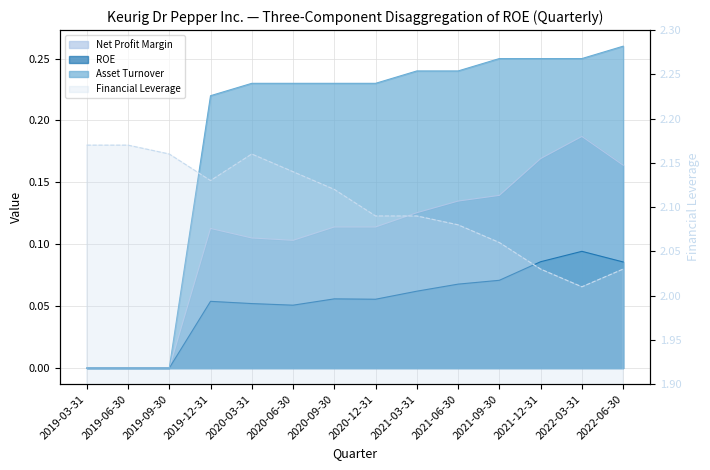

Reading left to right, transcribe all the data shown in this chart.

ROE: 0.0	0.0	0.0	0.1	0.1	0.1	0.1	0.1	0.1	0.1	0.1	0.1	0.1	0.1
Net Profit Margin: 0.0	0.0	0.0	0.1	0.1	0.1	0.1	0.1	0.1	0.1	0.1	0.2	0.2	0.2
Asset Turnover: 0.0	0.0	0.0	0.2	0.2	0.2	0.2	0.2	0.2	0.2	0.2	0.2	0.2	0.3
Financial Leverage: 2.2	2.2	2.2	2.1	2.2	2.1	2.1	2.1	2.1	2.1	2.1	2.0	2.0	2.0